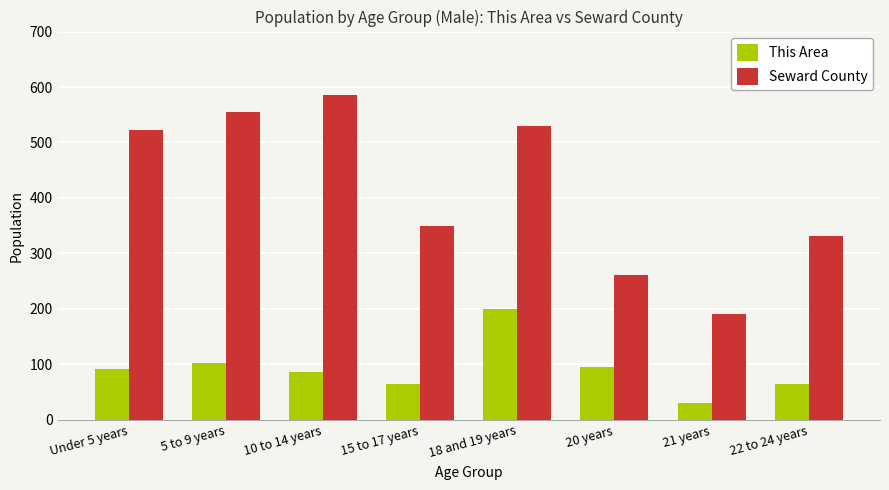

Is the value of Seward County at 10 to 14 years greater than the value of This Area at 21 years?

Yes